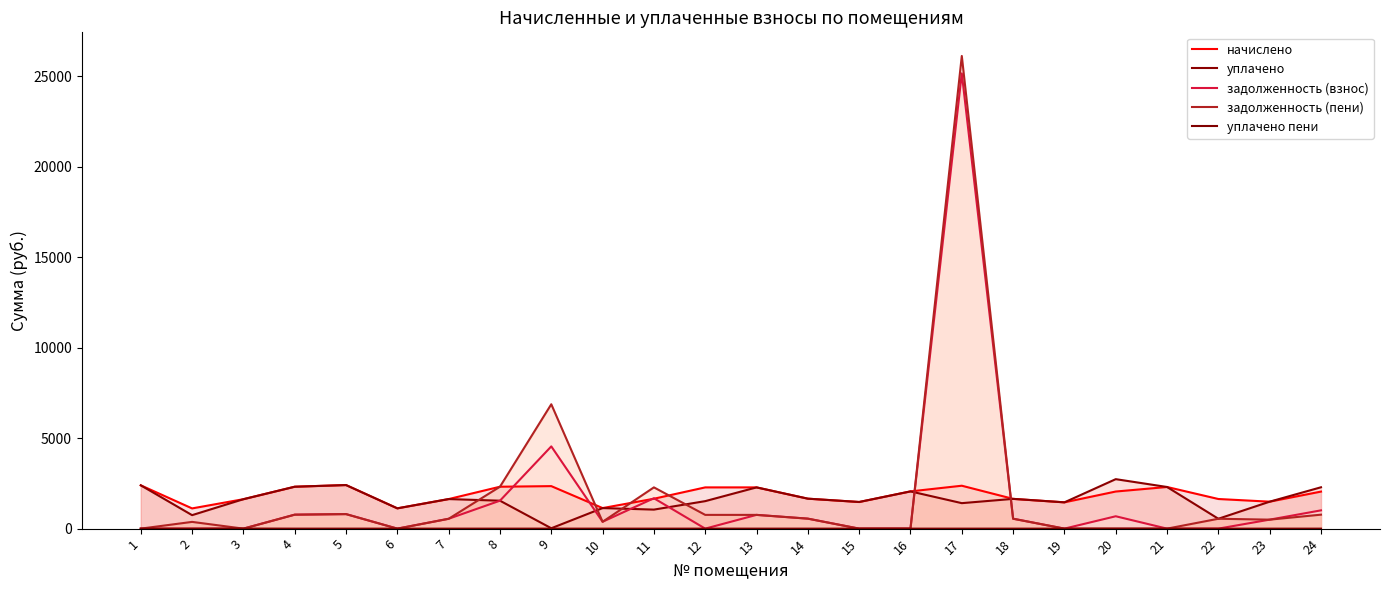

What is the difference between the уплачено values at 13 and 4?

36.9